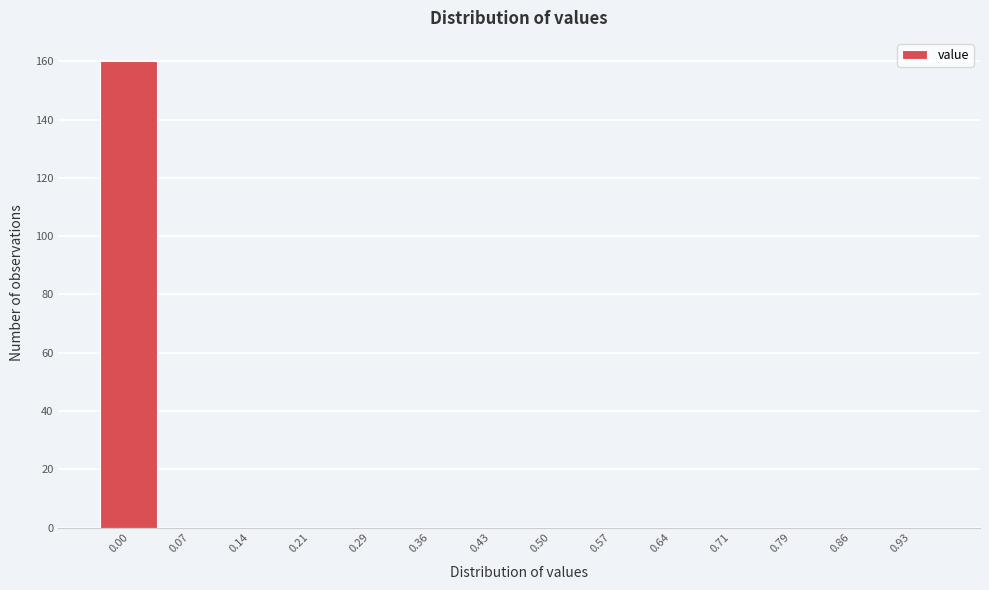

Reading left to right, list all the values displayed in this chart.

0.00=160	0.07=0	0.14=0	0.21=0	0.29=0	0.36=0	0.43=0	0.50=0	0.57=0	0.64=0	0.71=0	0.79=0	0.86=0	0.93=0